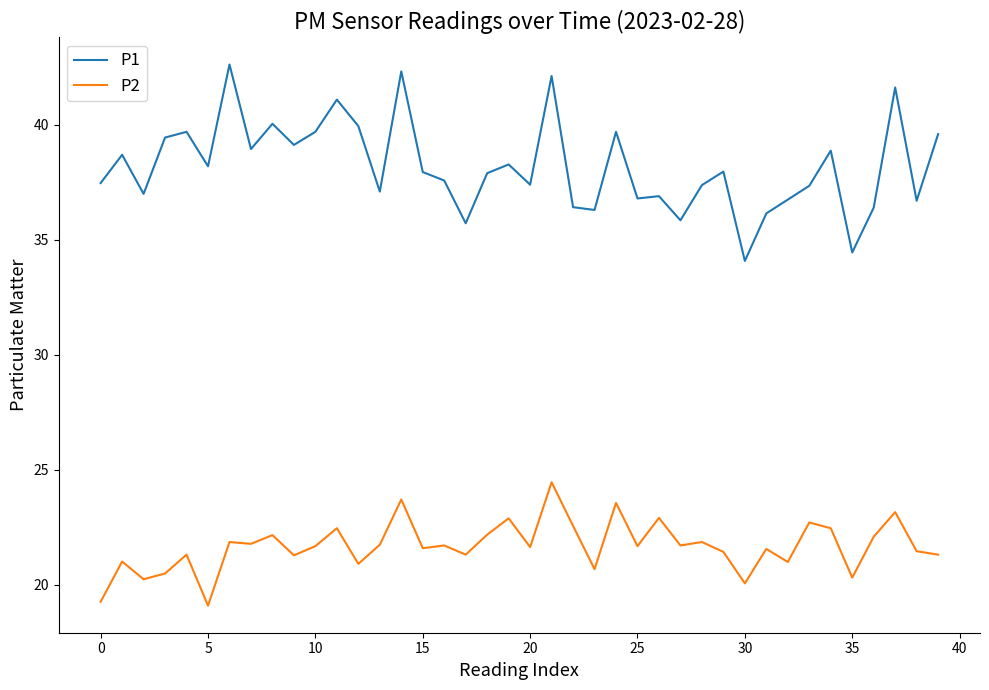

What is the difference between the maximum and minimum values in the P2 series?

5.4